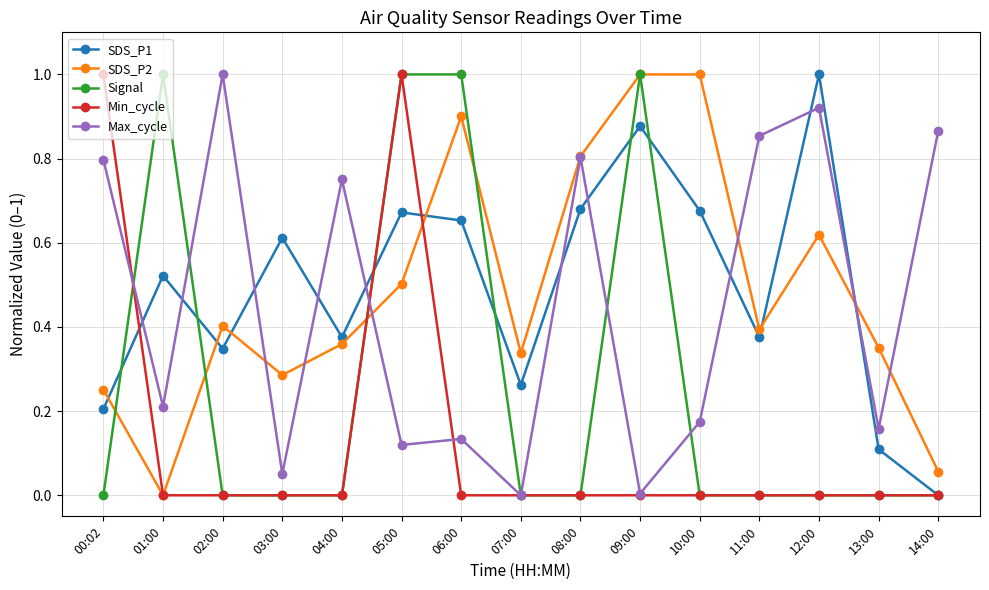

The value of Max_cycle at 12:00 is 0.9. True or false?

True